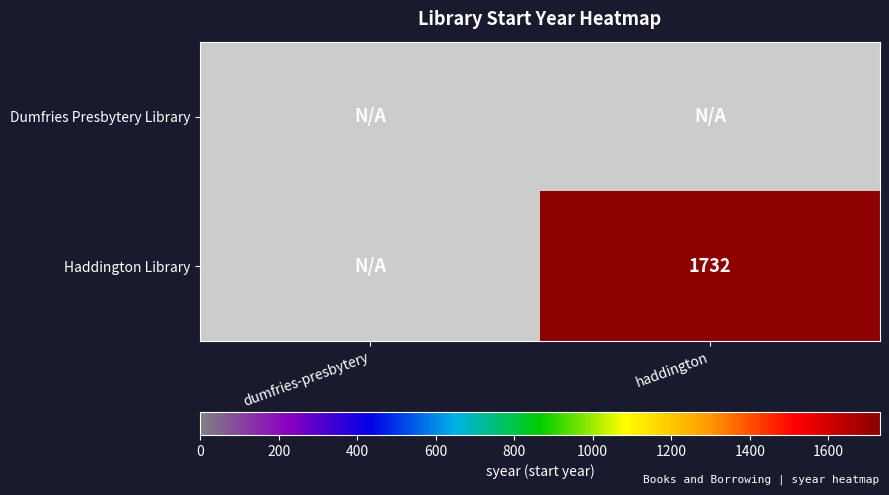

At how many categories does at least one series exceed 520?

1